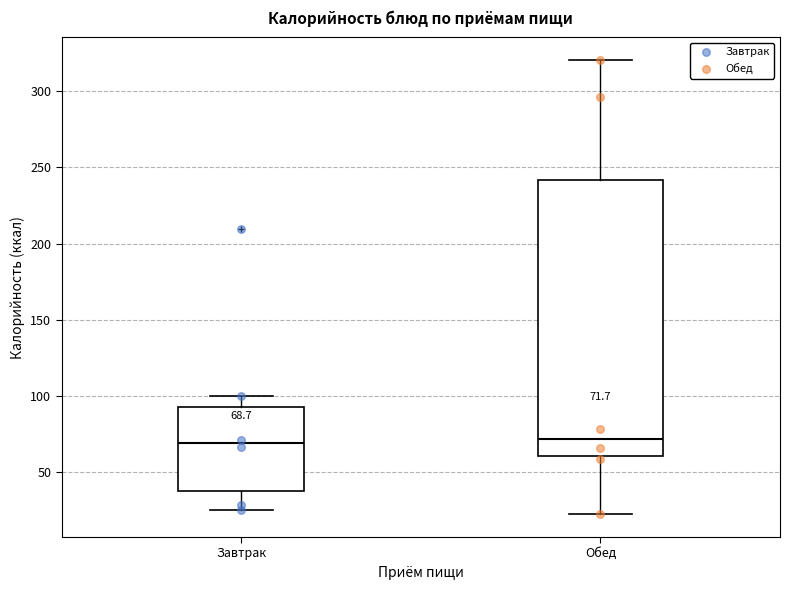

Which box is the tallest, from its lower edge to its upper edge?

Обед